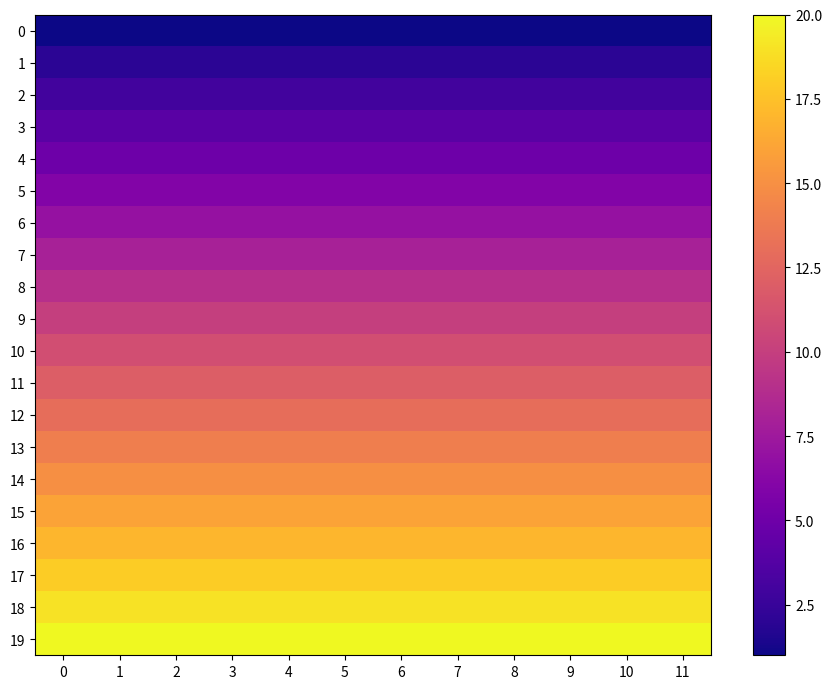

What is the difference between the highest and lowest values at 5?

19